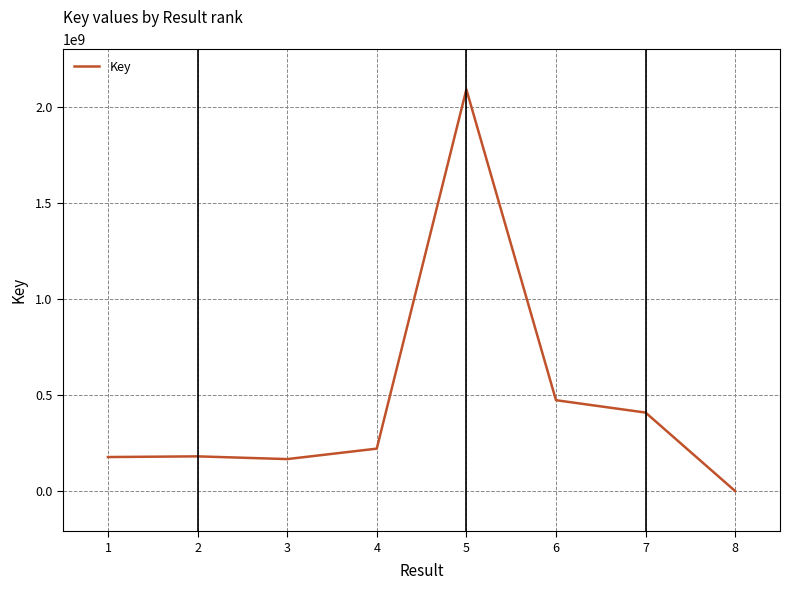

True or false: the data has more than 0 interior local peaks.

True